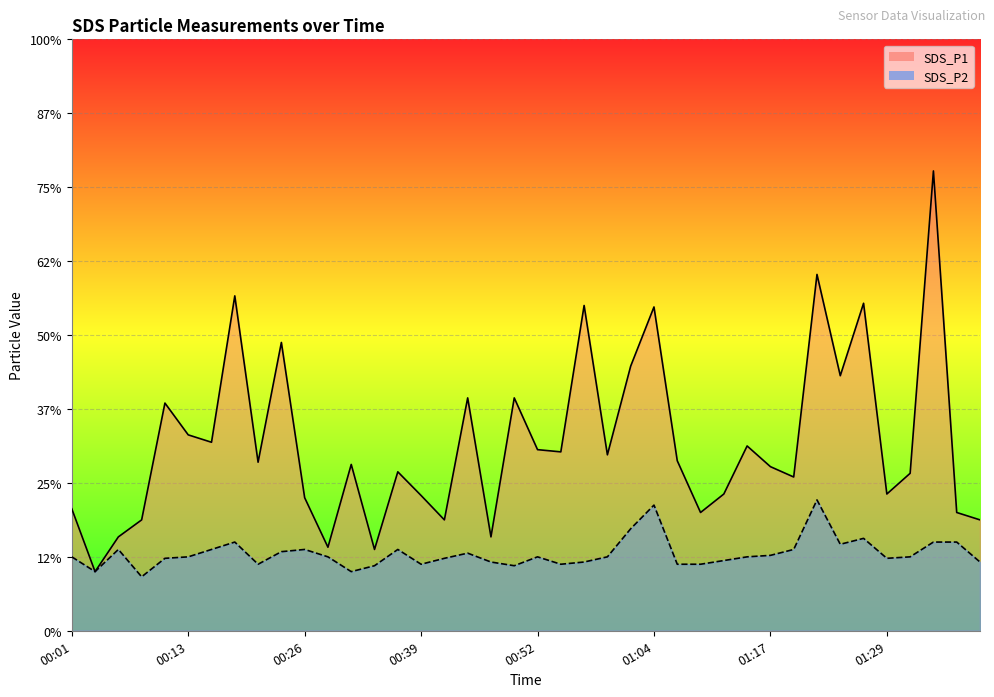

Read the SDS_P2 line value at 34.

1.2